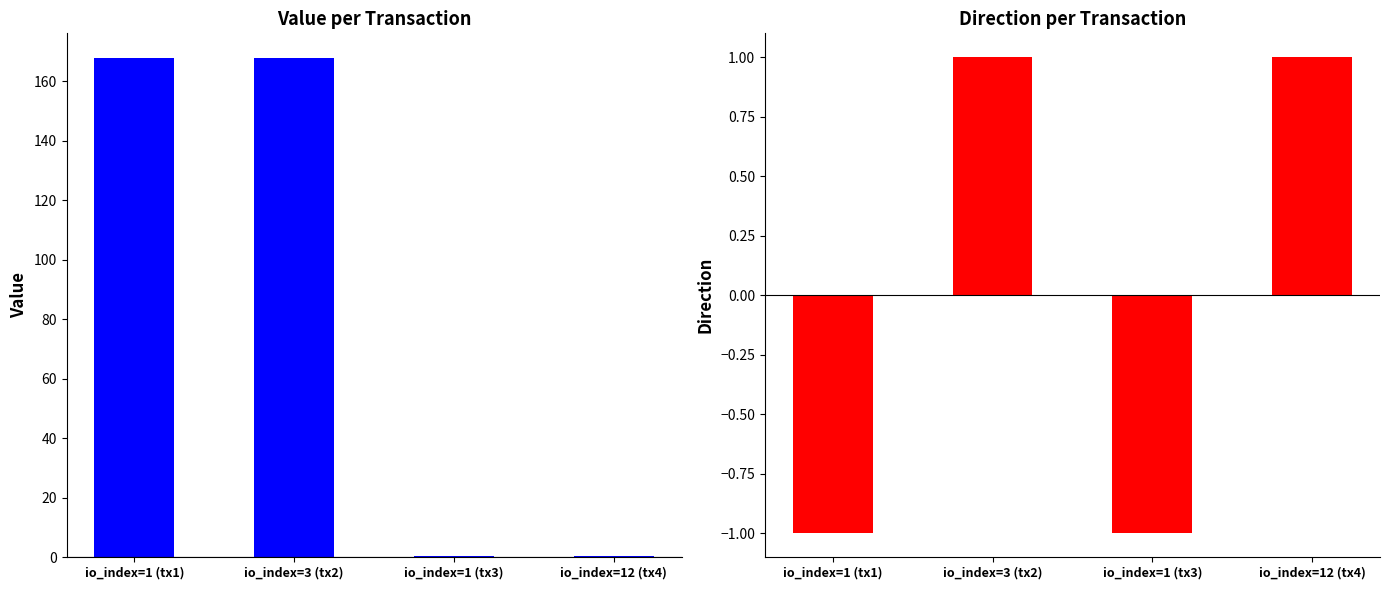

What is the minimum value for value?

0.4